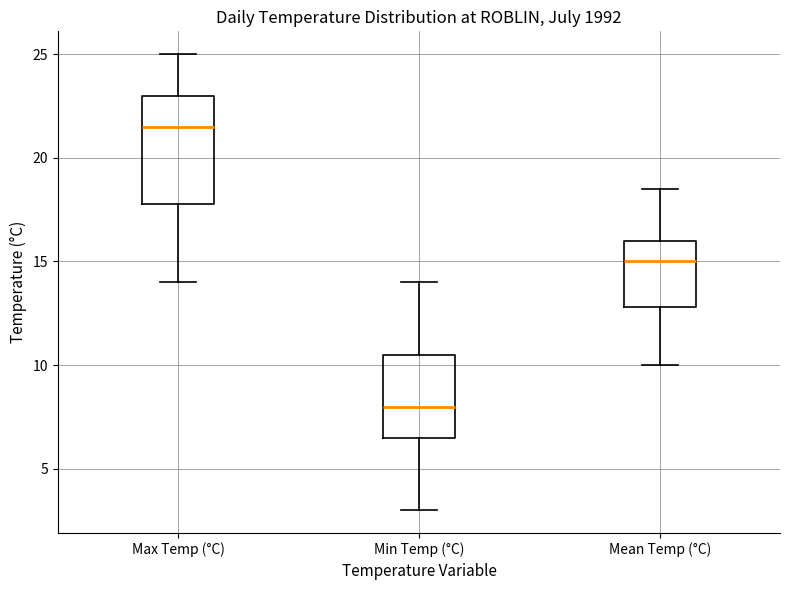

Where does the lower whisker of the box for Min Temp (°C) end on the y-axis? The values are not printed on the chart, so give them approximately, as read against the axis.

3.0